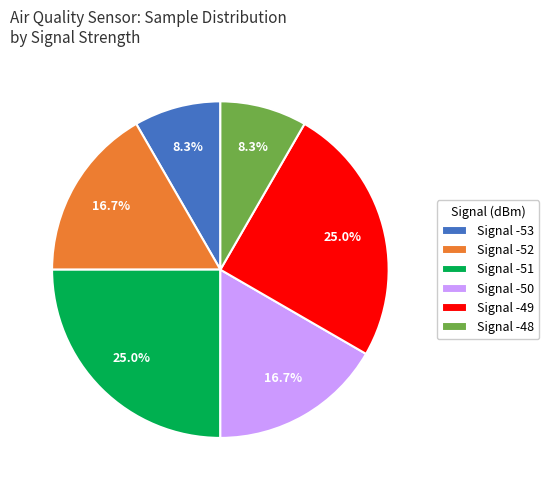

What portion of the pie excludes Signal -49?

75.0%